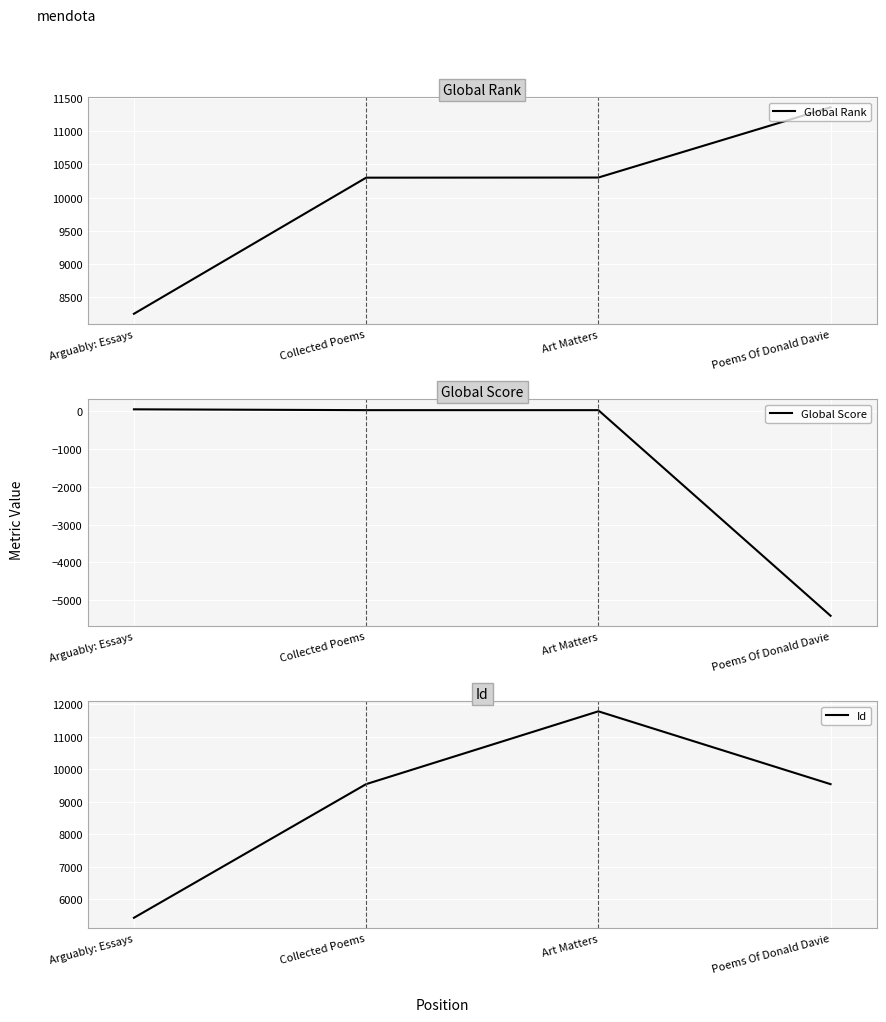

What is the total value across all series at Arguably: Essays?

13721